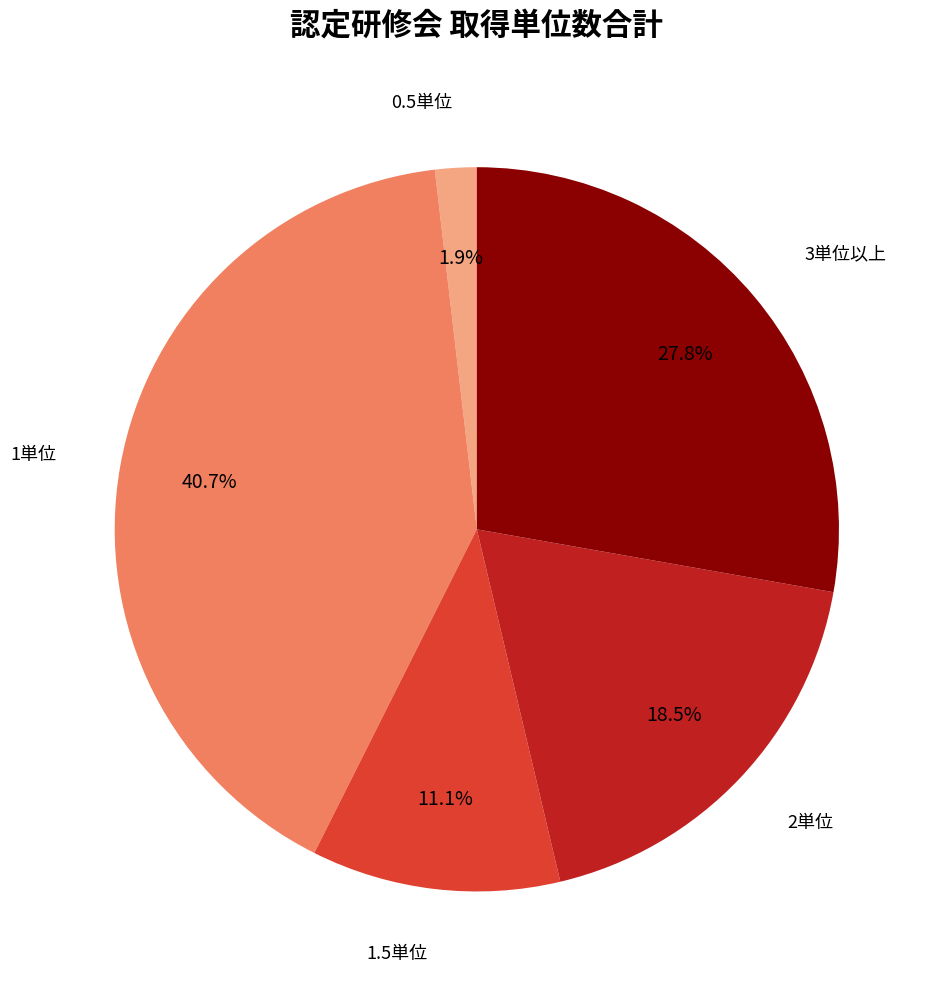

Is there a majority slice in this chart?

No